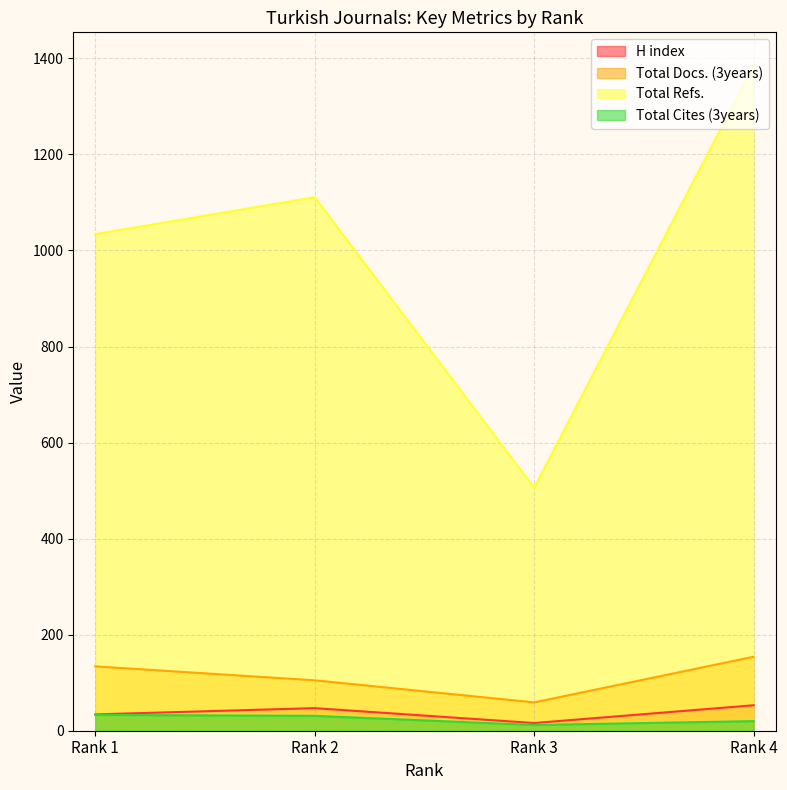

Does the chart have visible grid lines?

Yes